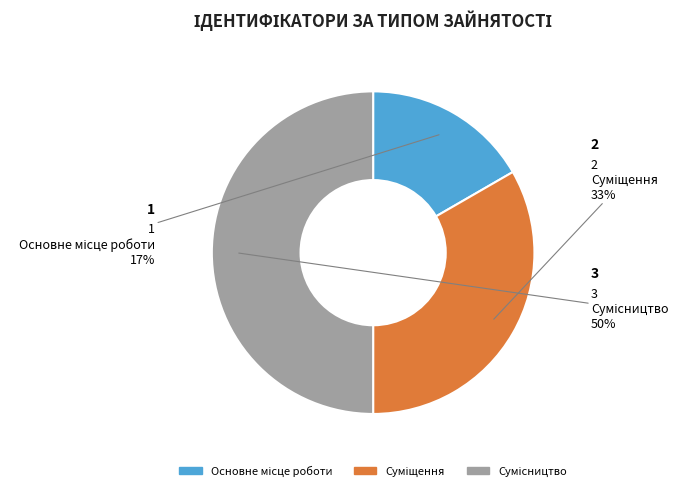

To the nearest percent, what is the average slice percentage?

33%